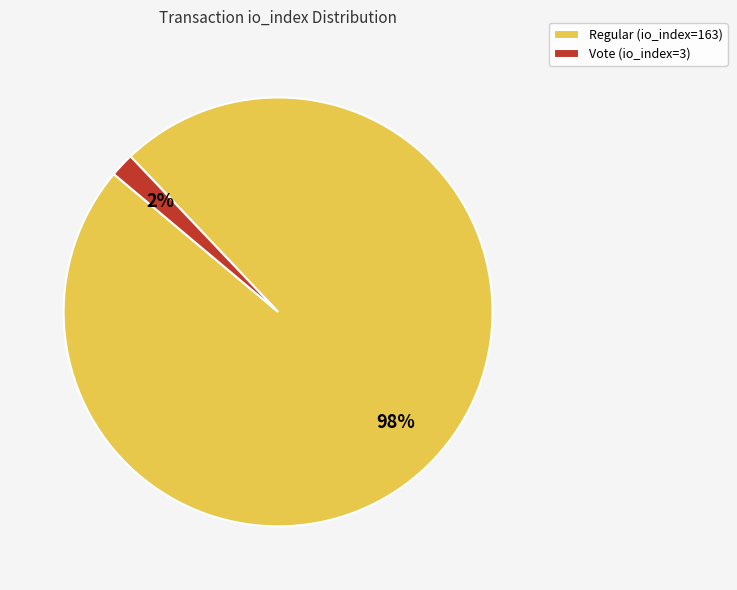

To the nearest percent, what is the difference between the largest and smallest slice percentages?

96%